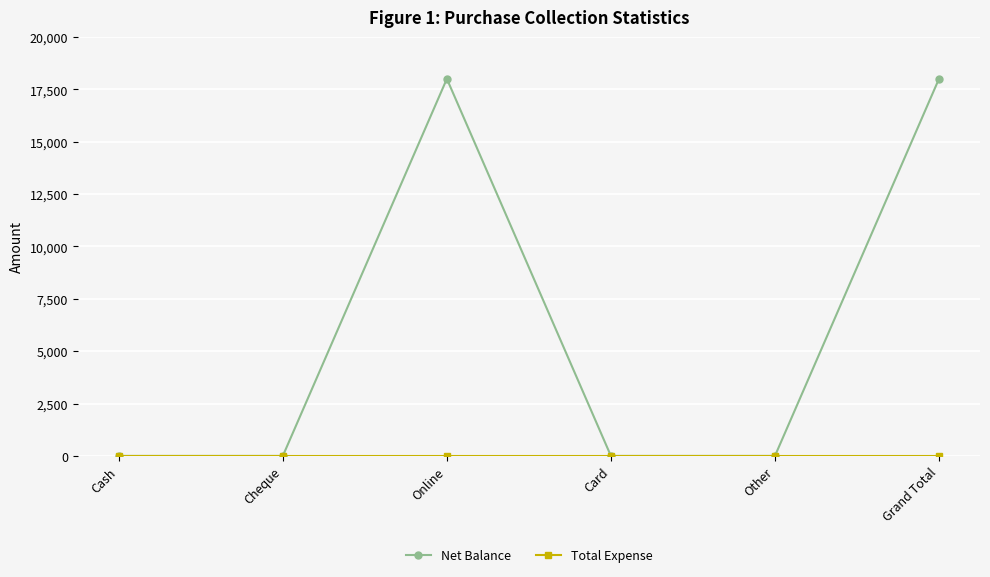

Which series changed the most between Cash and Online?

Net Balance